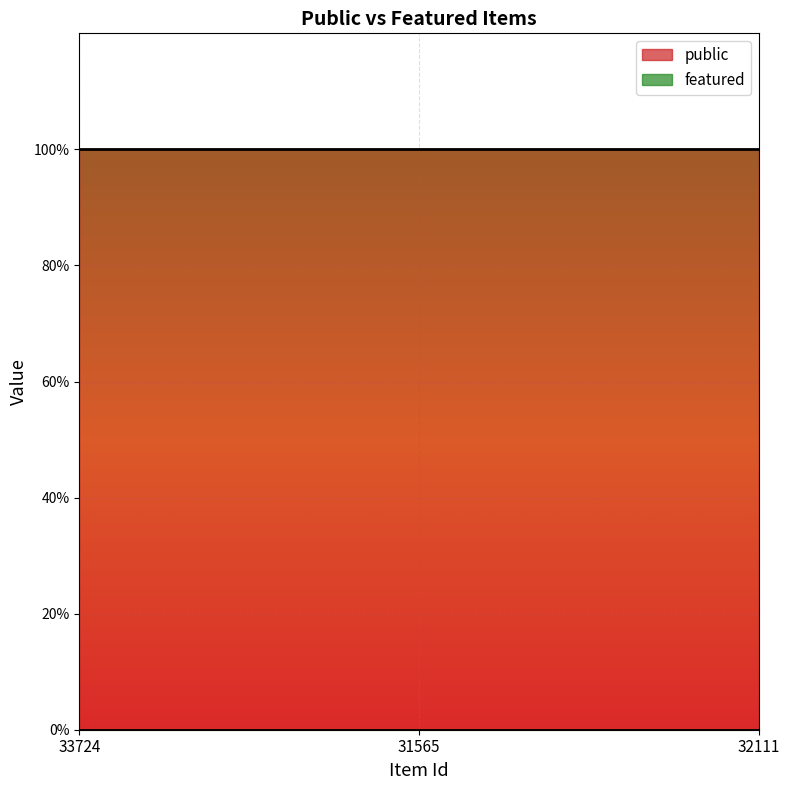

What are all the series names shown in the legend?

public, featured